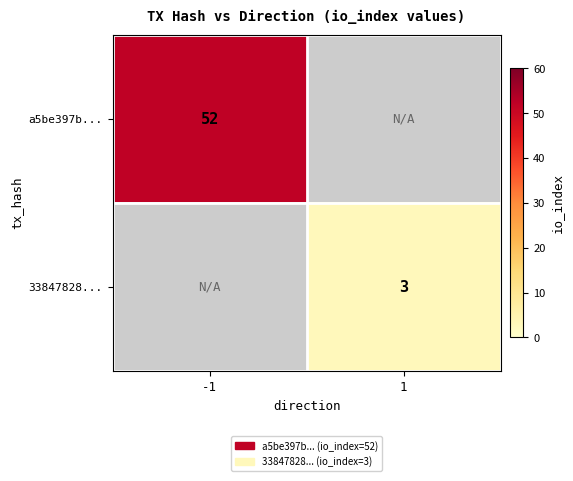

The value of 33847828... at 1 is 3. True or false?

True